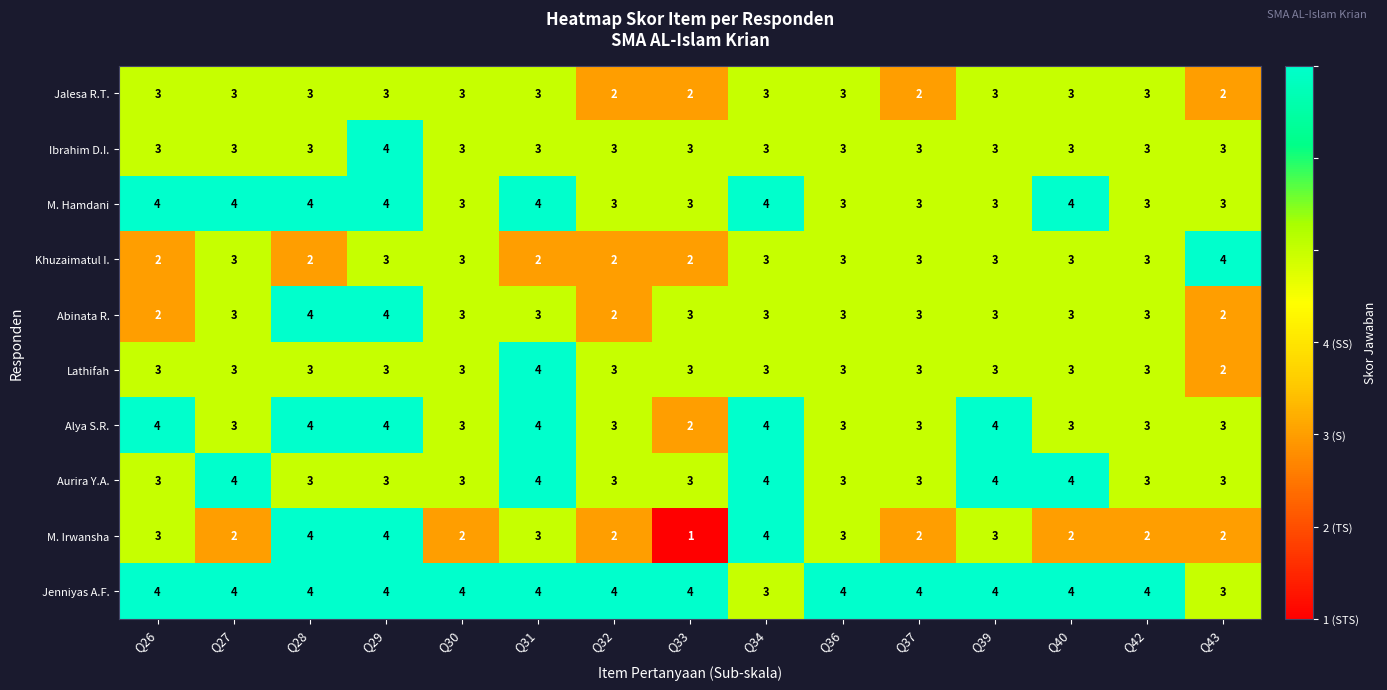

What value does the Ibrahim D.I. series have at Q34?

3